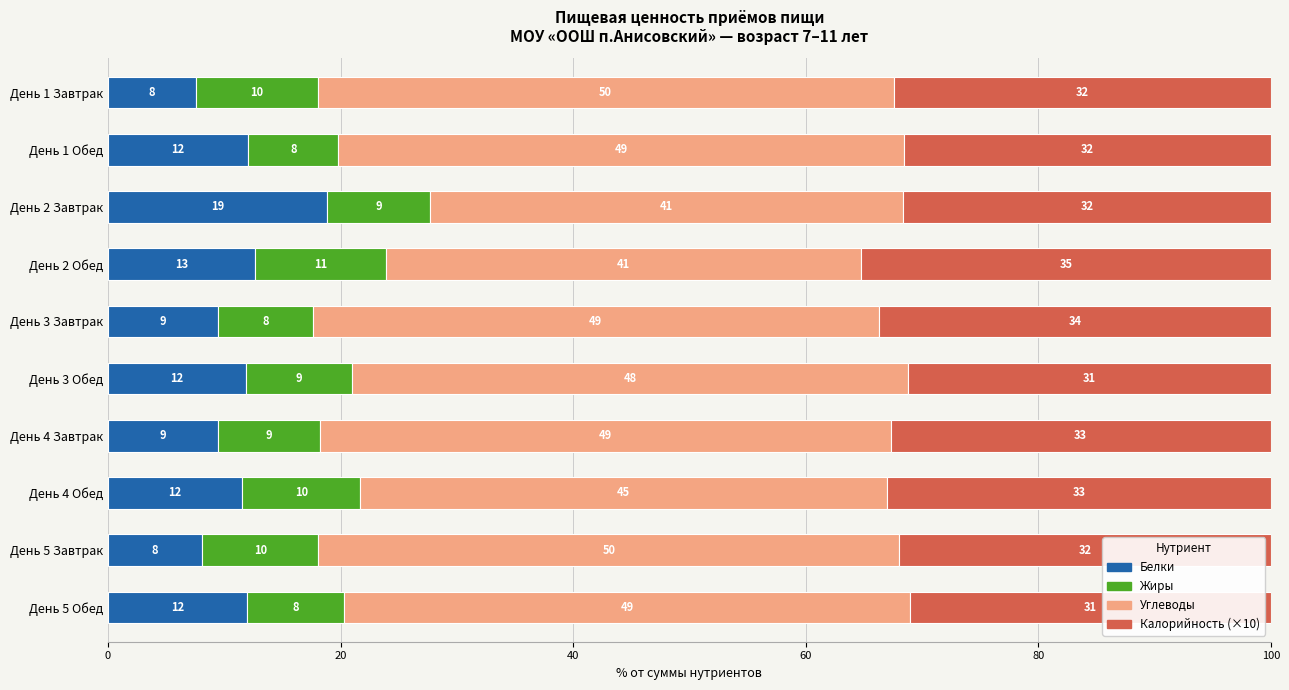

Read the Белки value at День 1 Завтрак.

7.6